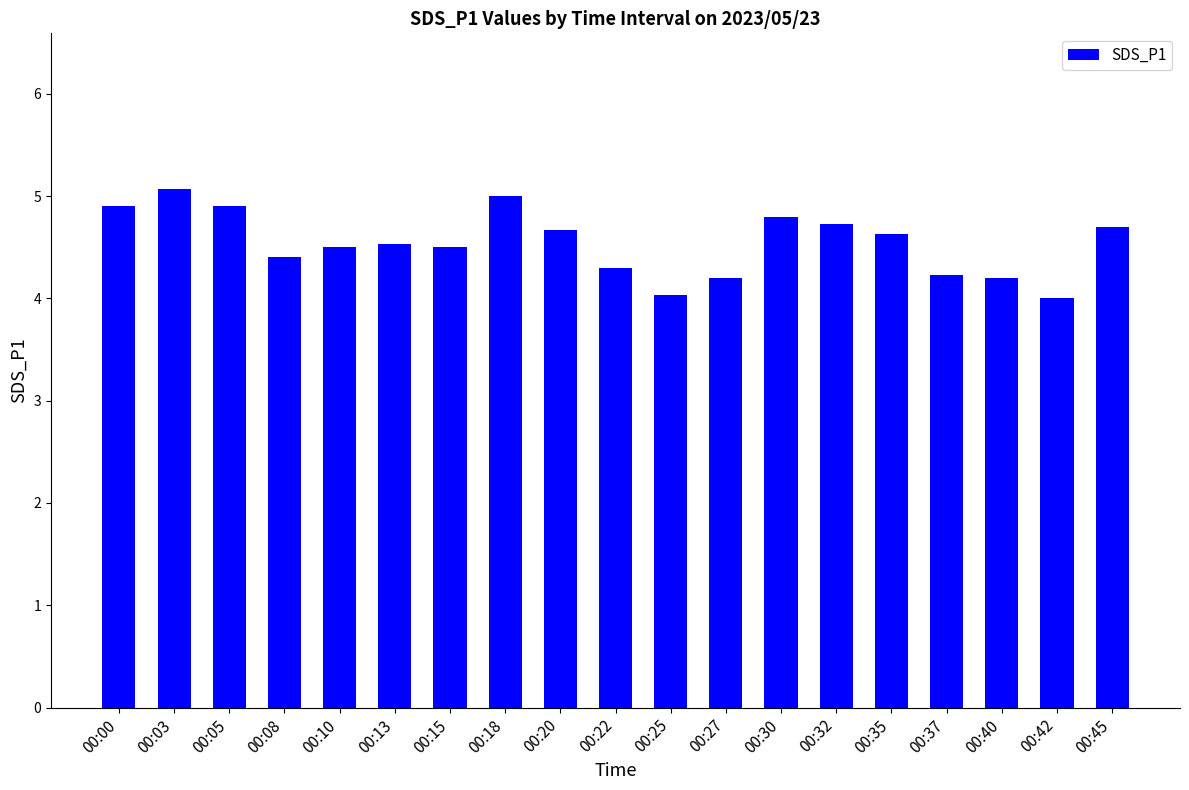

The value at 00:45 is 4.7. True or false?

True